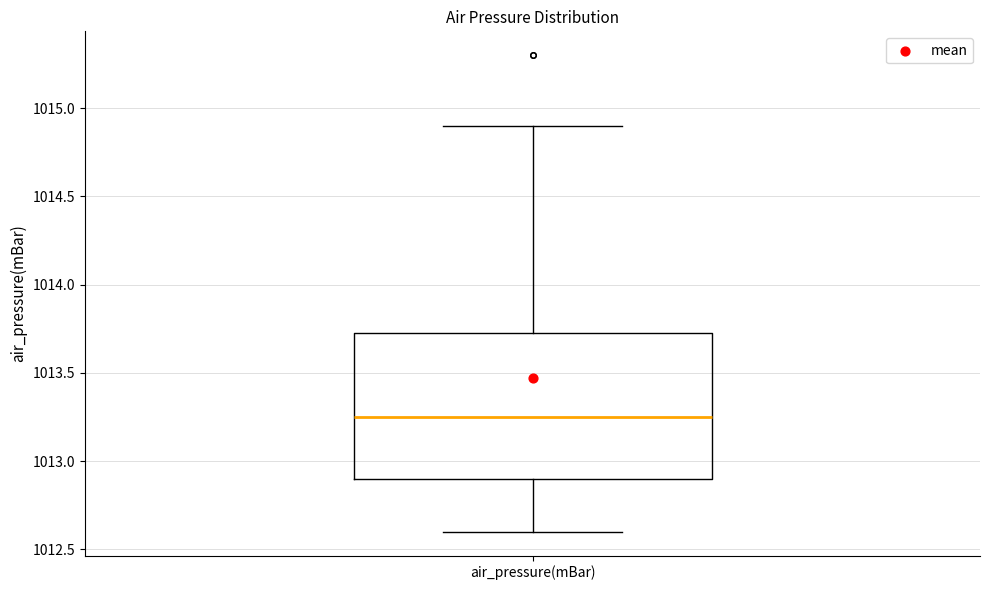

Read this box plot against the y-axis: the position of the median line, the range covered by the box, and the ends of both whiskers. The values are not printed on the chart, so give them approximately, as read against the axis.

median 1013.25, box 1012.90 to 1013.75, whiskers 1012.60 to 1014.90